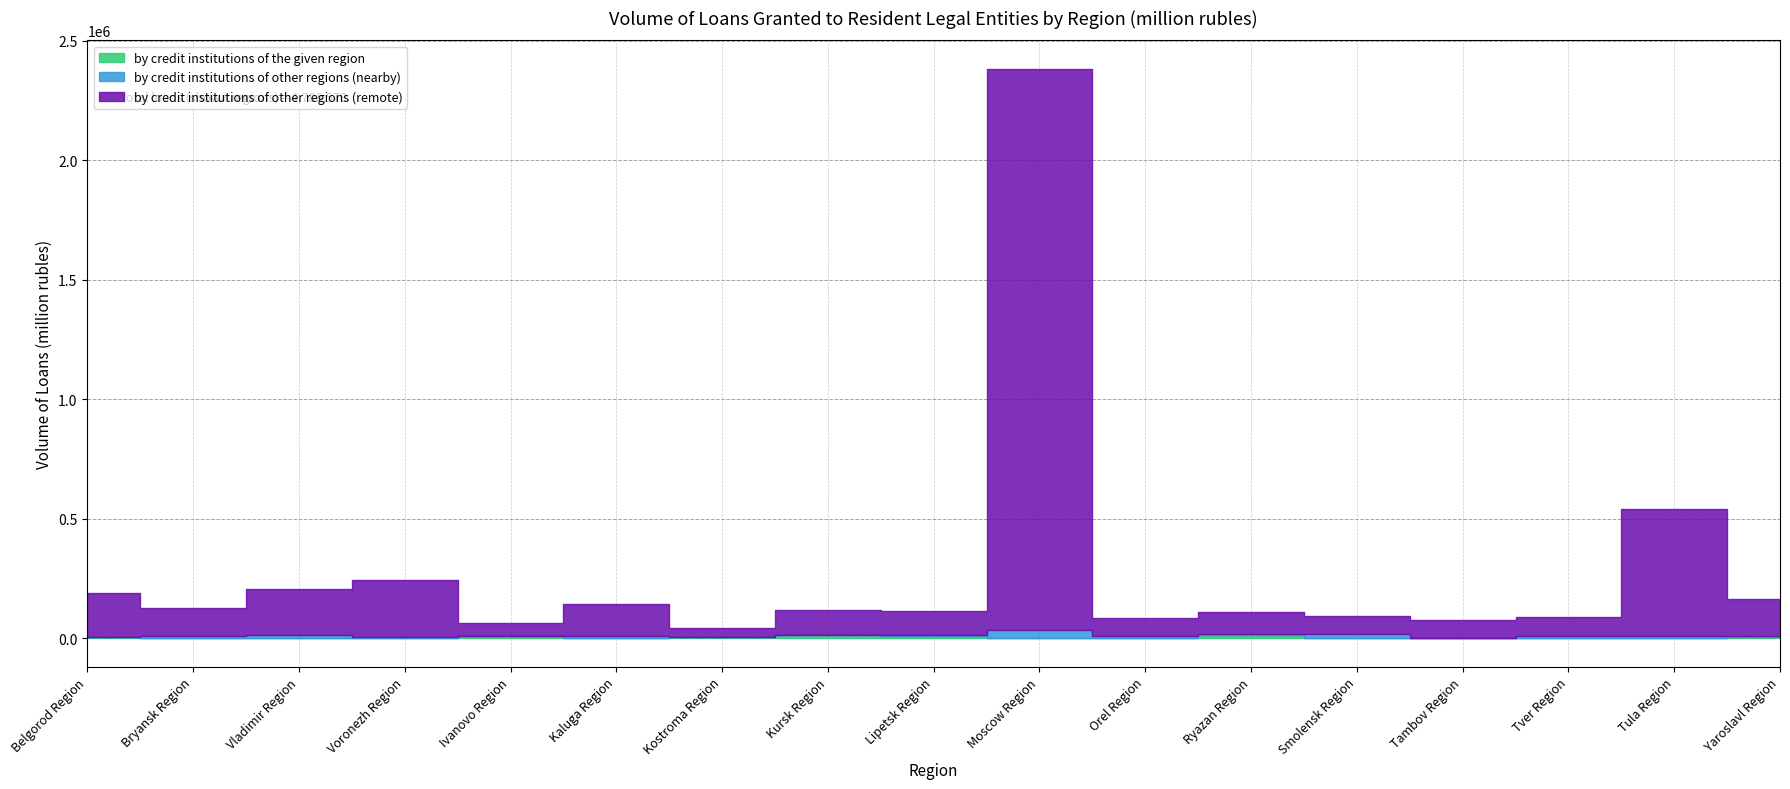

Which series has the largest total across all categories?

by credit institutions of other regions (remote)